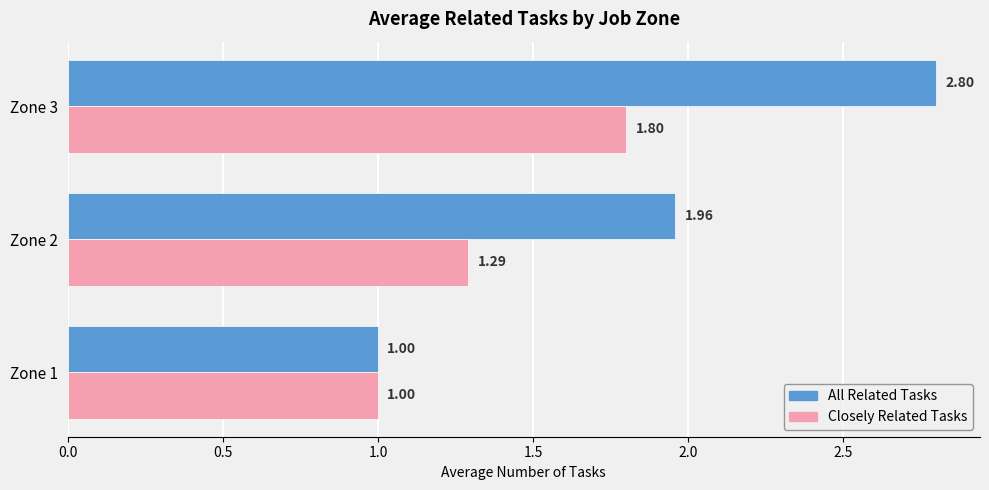

List the series in order of their overall mean, highest first.

All Related Tasks, Closely Related Tasks